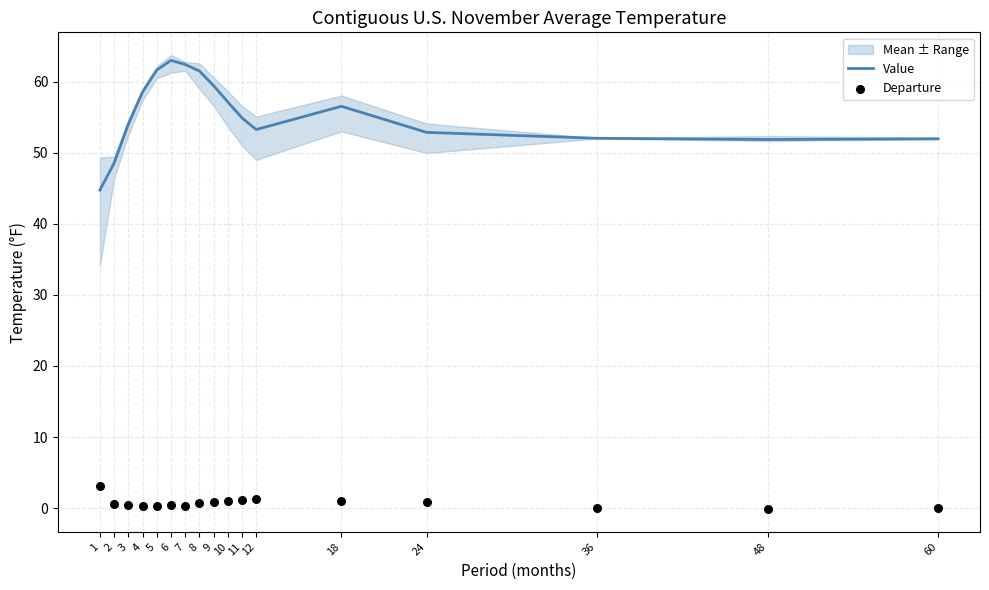

Which series has the largest total across all categories?

Value